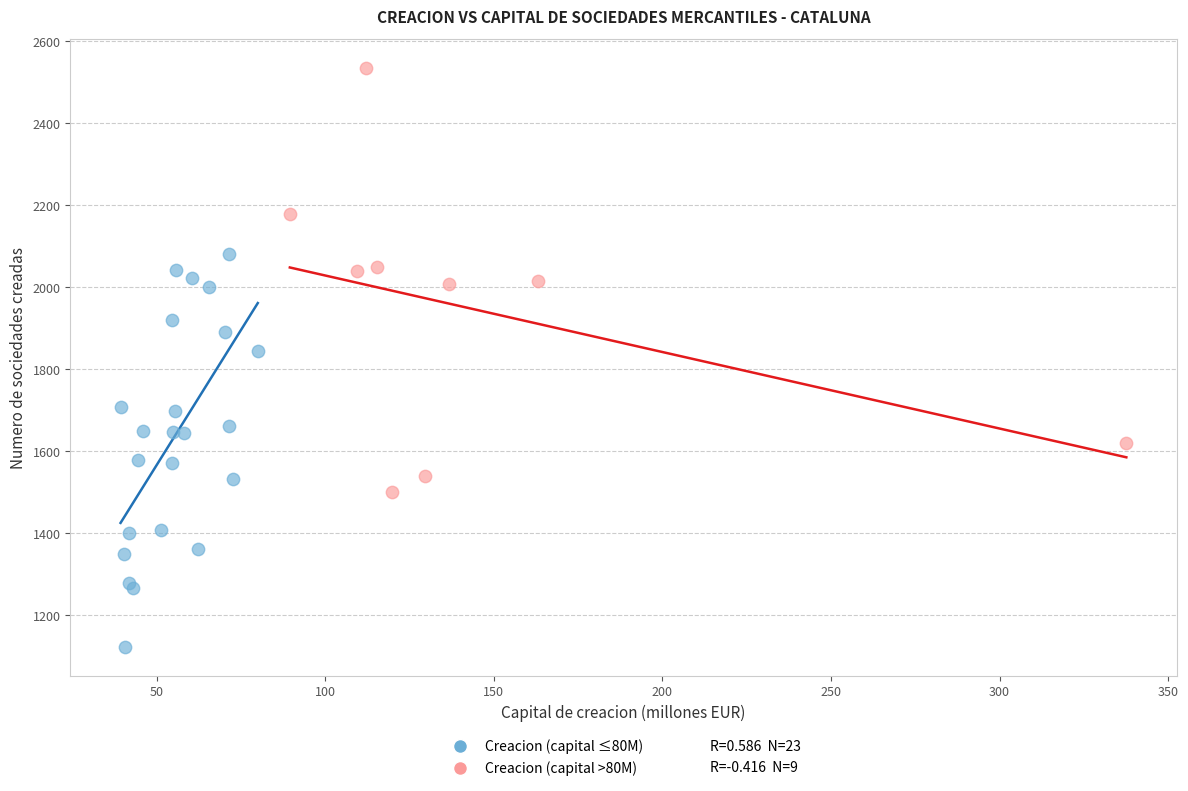

Which series contains the highest Y value?

Creacion (capital >80M)